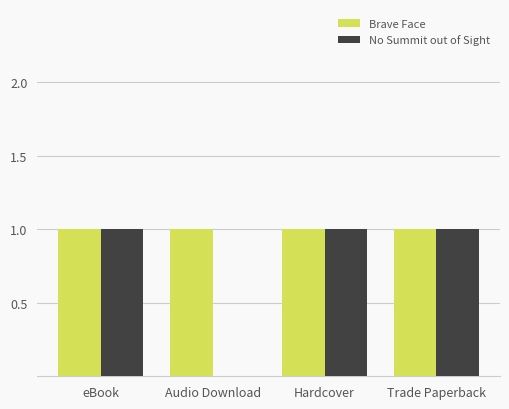

The value of Brave Face at Trade Paperback is 1. True or false?

True